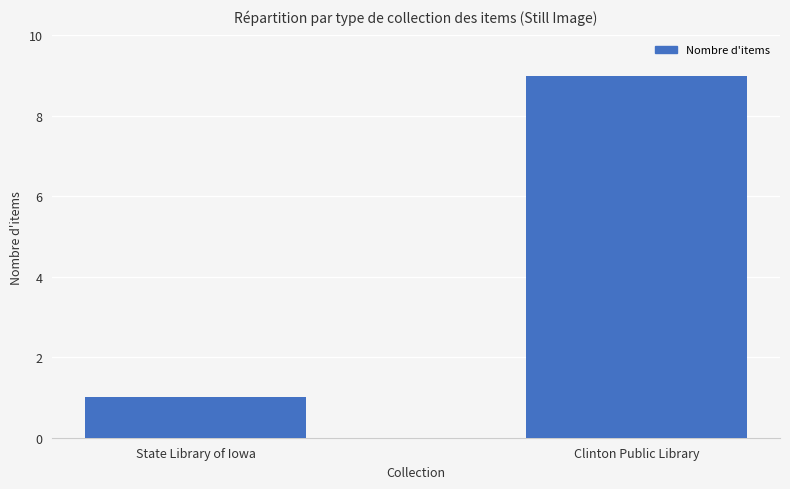

At which category does the chart reach its minimum across all series?

State Library of Iowa